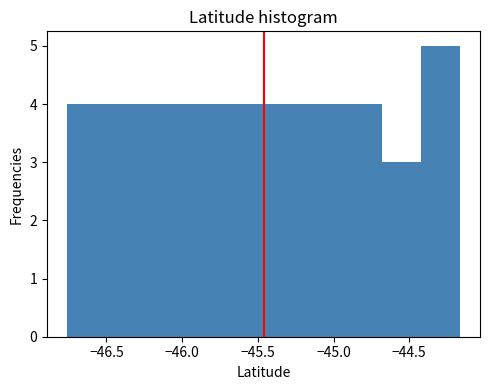

Reading left to right, list every bar in this chart as the range it spans on the x-axis followed by its height. Neither the bar edges nor the heights are printed on the chart, so give them approximately, as read against the axes.

-46.75 to -46.50: 4
-46.50 to -46.25: 4
-46.25 to -46.00: 4
-46.00 to -45.70: 4
-45.70 to -45.45: 4
-45.45 to -45.20: 4
-45.20 to -44.95: 4
-44.95 to -44.70: 4
-44.70 to -44.40: 3
-44.40 to -44.15: 5